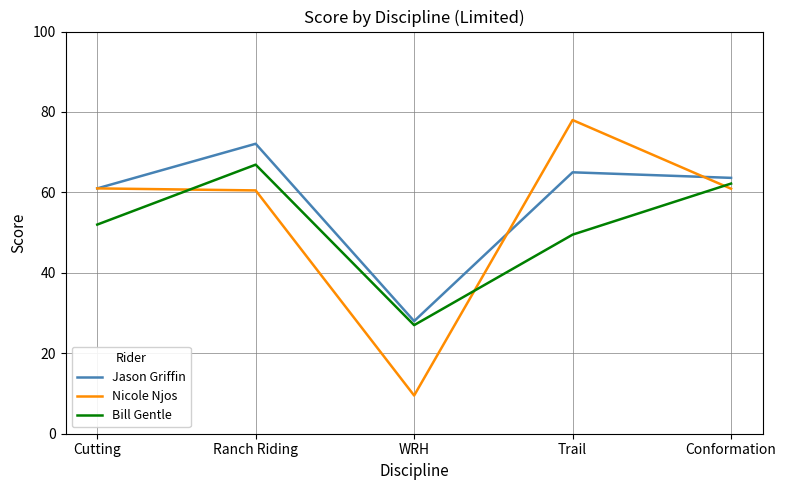

How many interior local peaks does the Jason Griffin series have?

2